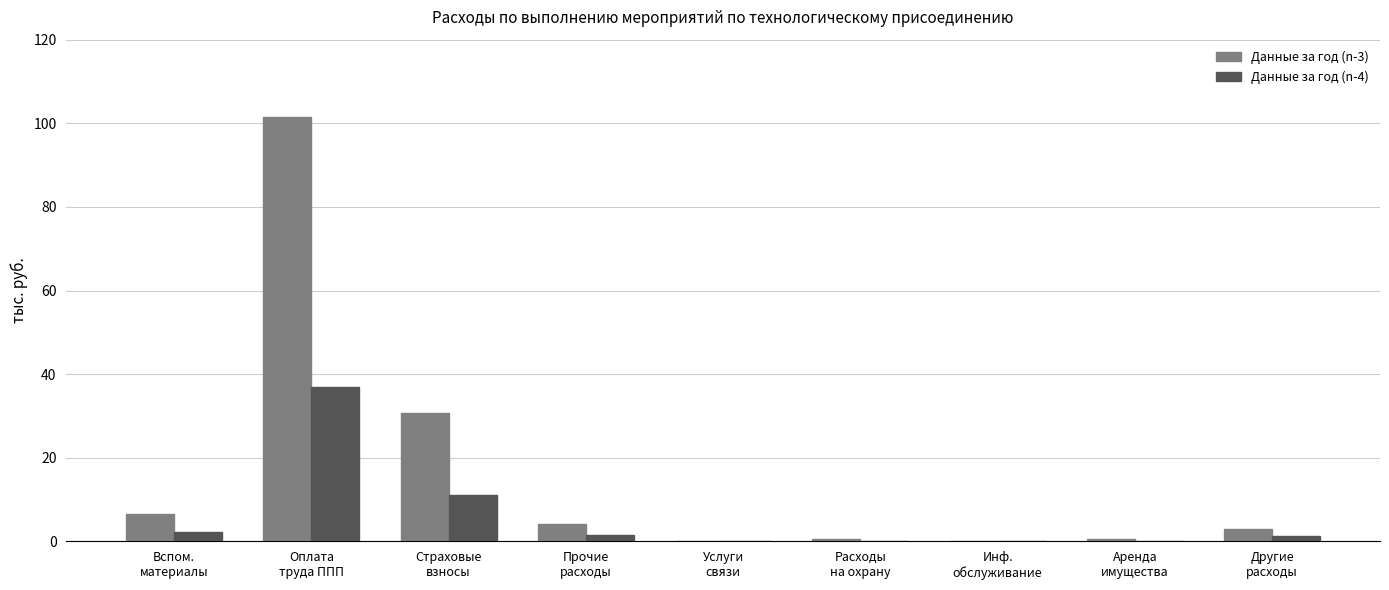

What is the sum of all Данные за год (n-4) values?

53.3